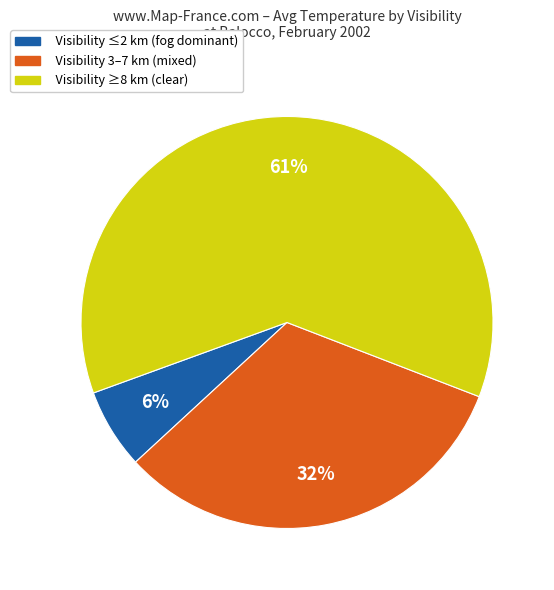

To the nearest percent, what is the average slice percentage?

33%